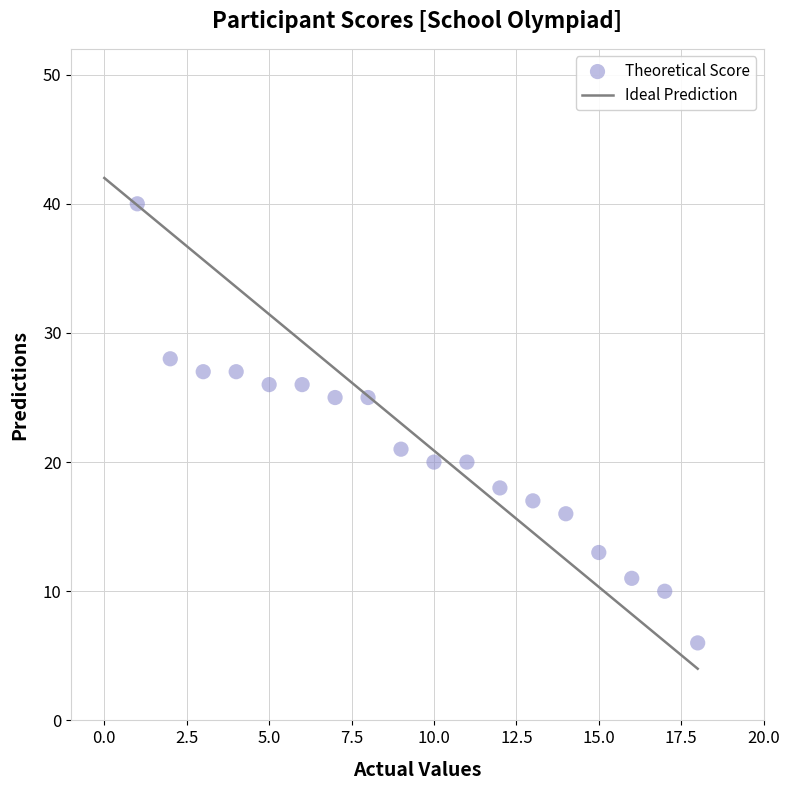

What is the range of X values (max minus min)?

17